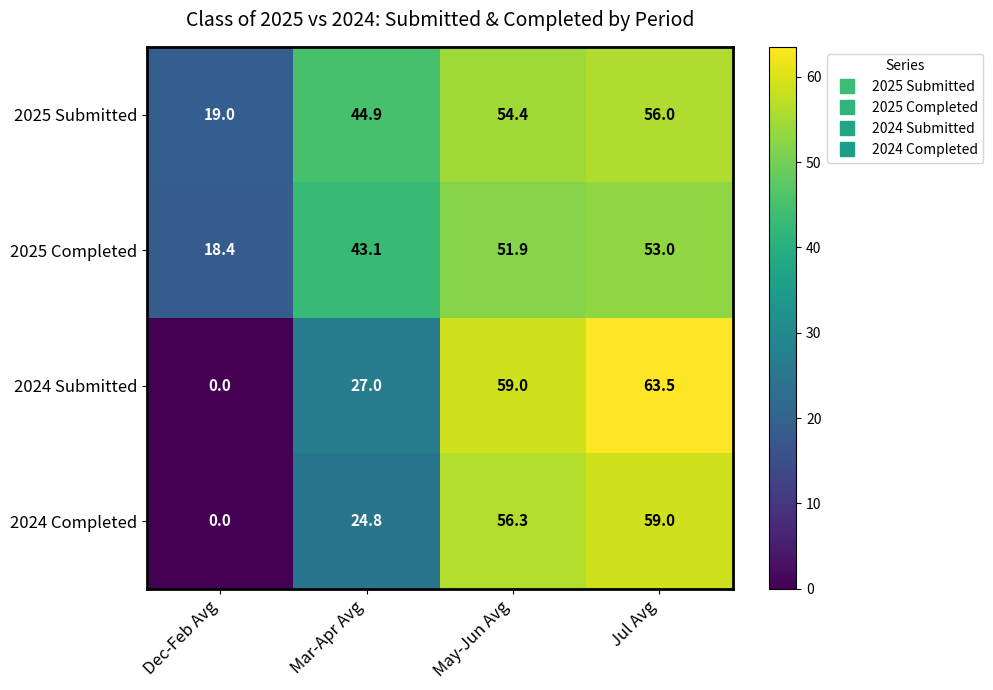

What is the sum of the 2024 Completed values at Jul Avg and May-Jun Avg?

115.3